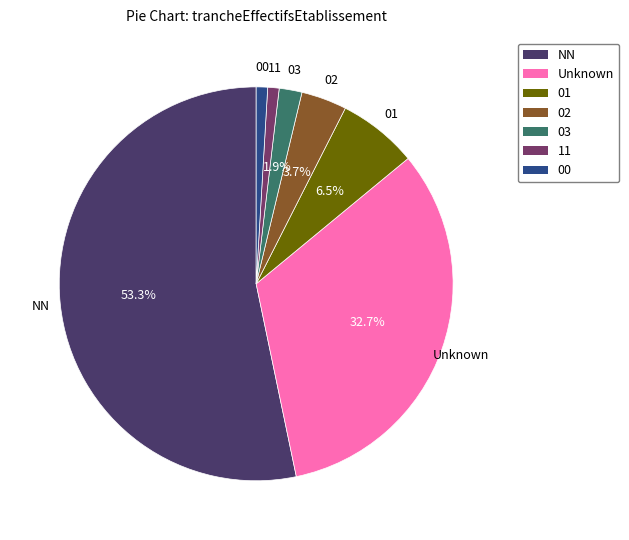

What percentage is the NN slice, to the nearest percent?

53%